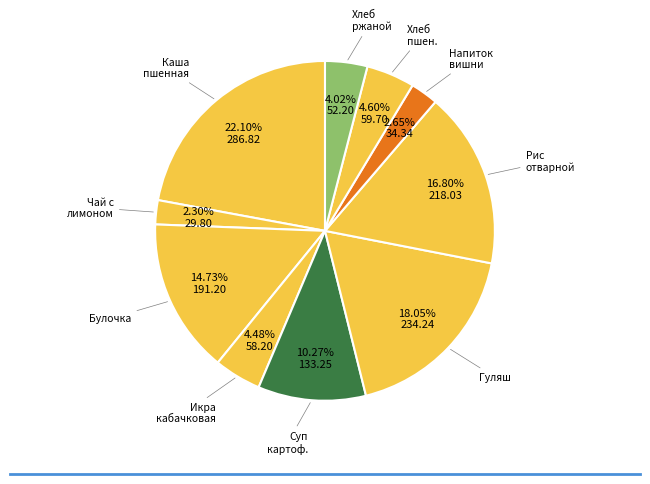

To the nearest percent, what is the difference between the largest and smallest slice percentages?

20%